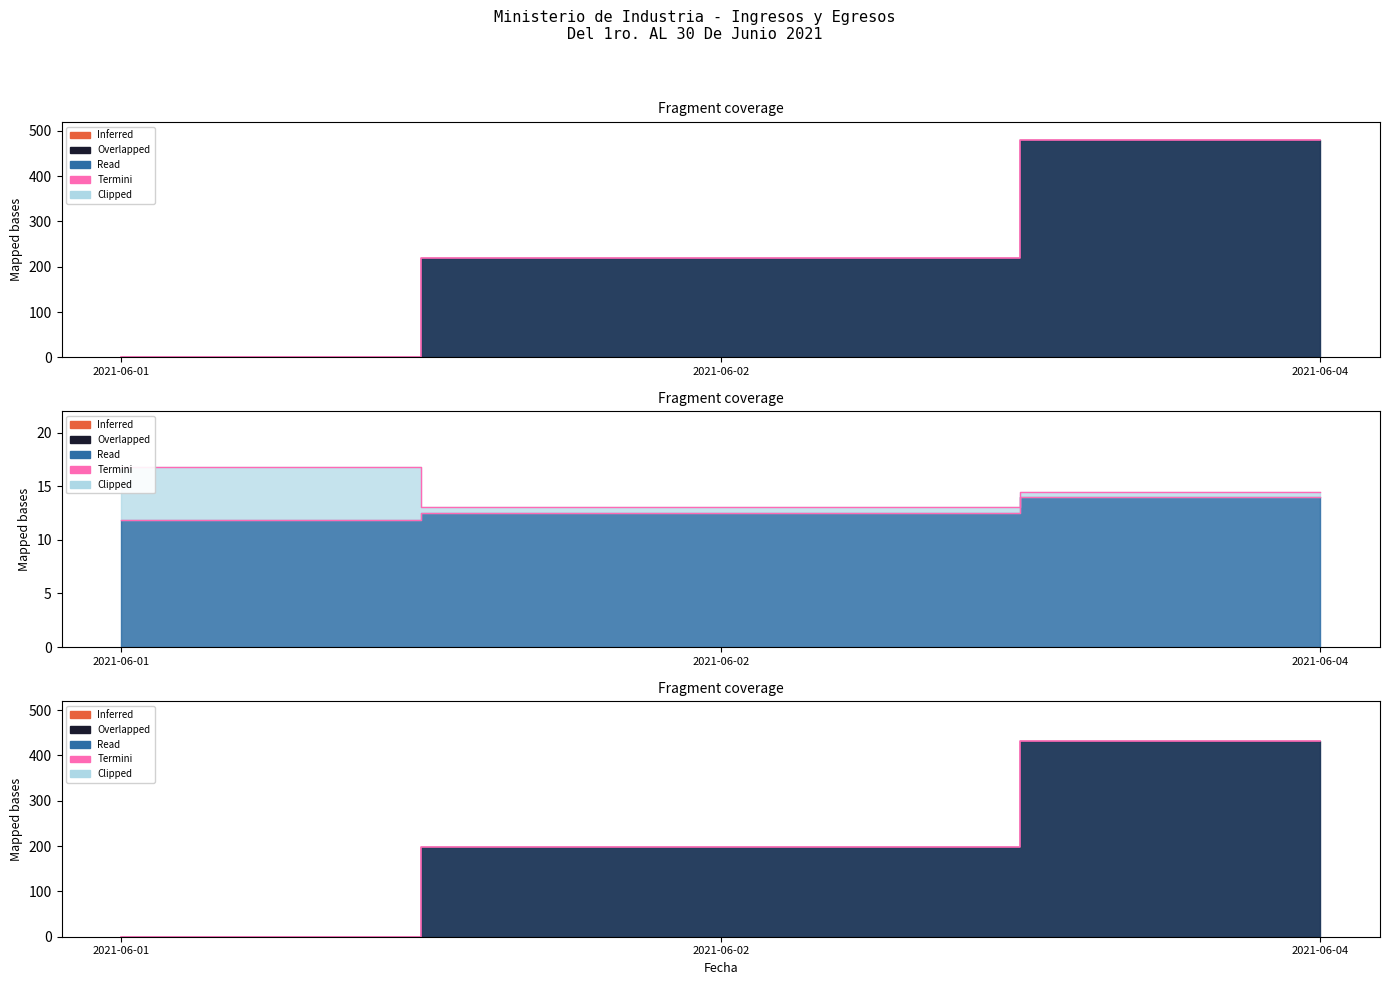

How many Balance values are between 0 and 480?

3